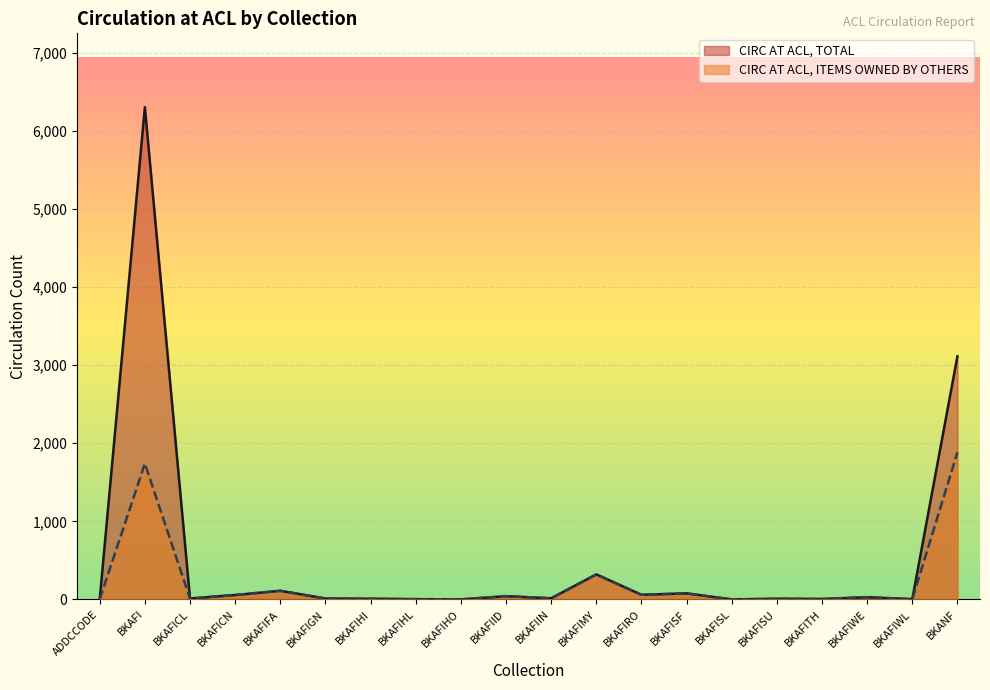

Where is the first local maximum for CIRC AT ACL, TOTAL?

BKAFI